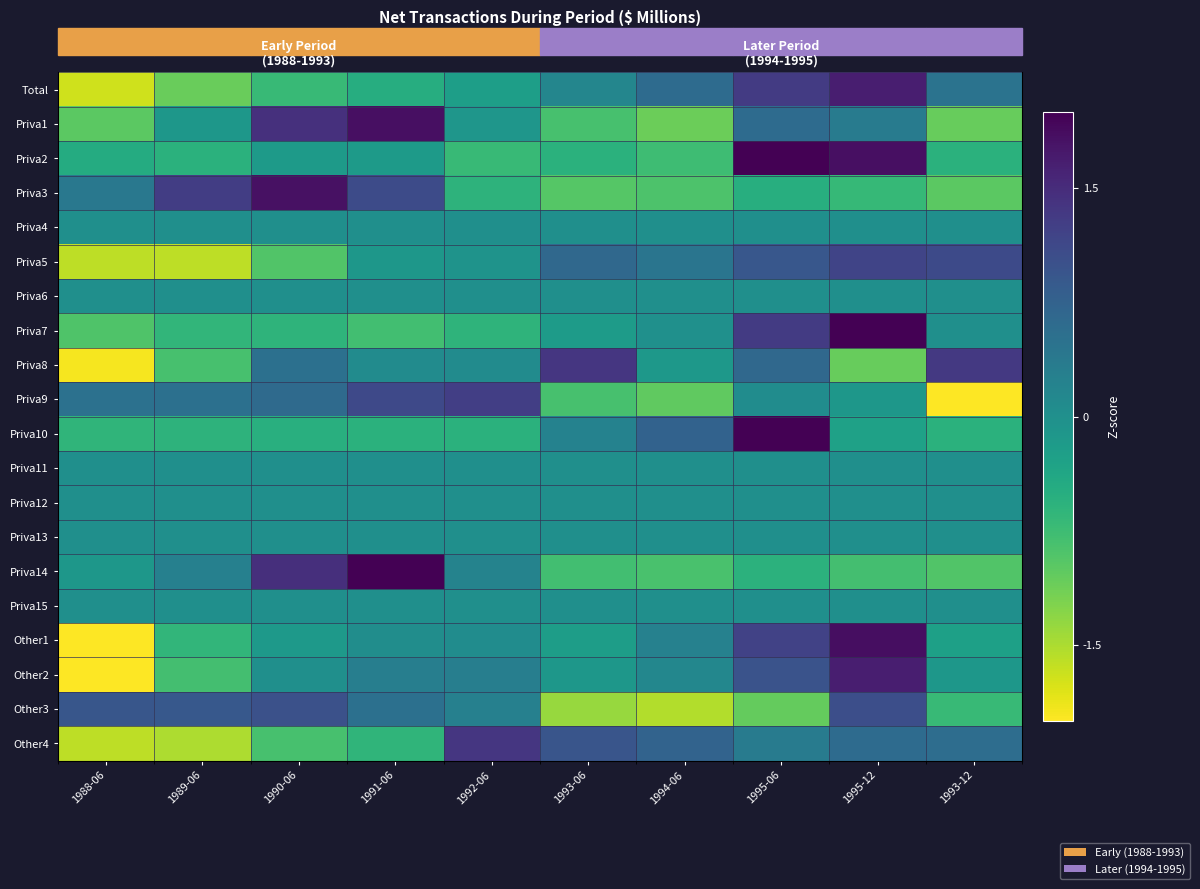

Rank the series by their maximum value, from highest to lowest.

Priva10, Priva7, Priva14, Priva2, Other1, Priva1, Priva3, Other2, Total, Other4, Priva8, Priva9, Priva5, Other3, Priva4, Priva6, Priva11, Priva12, Priva13, Priva15